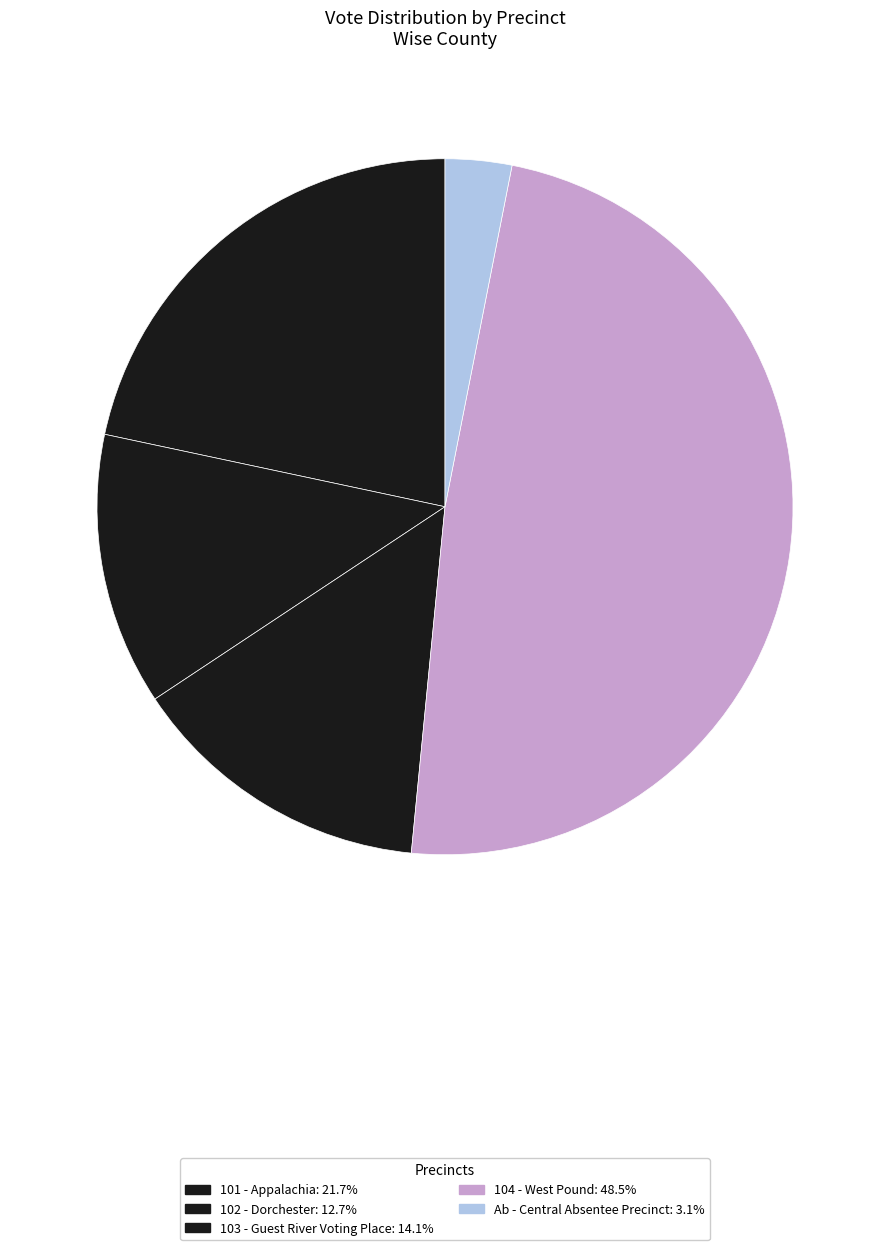

Is there a majority slice in this chart?

No